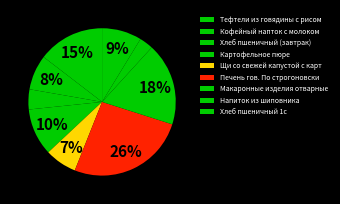

What percentage is the Напиток из шиповника slice, to the nearest percent?

3%